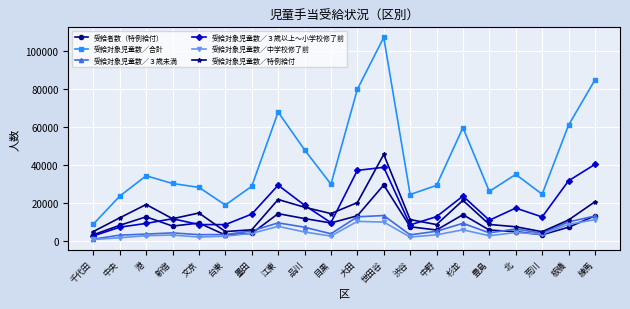

Read the 受給対象児童数／３歳未満 value at 世田谷.

13196